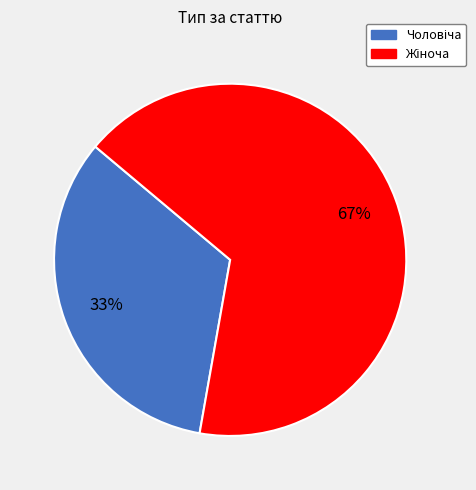

To the nearest percent, what is the average slice percentage?

50%